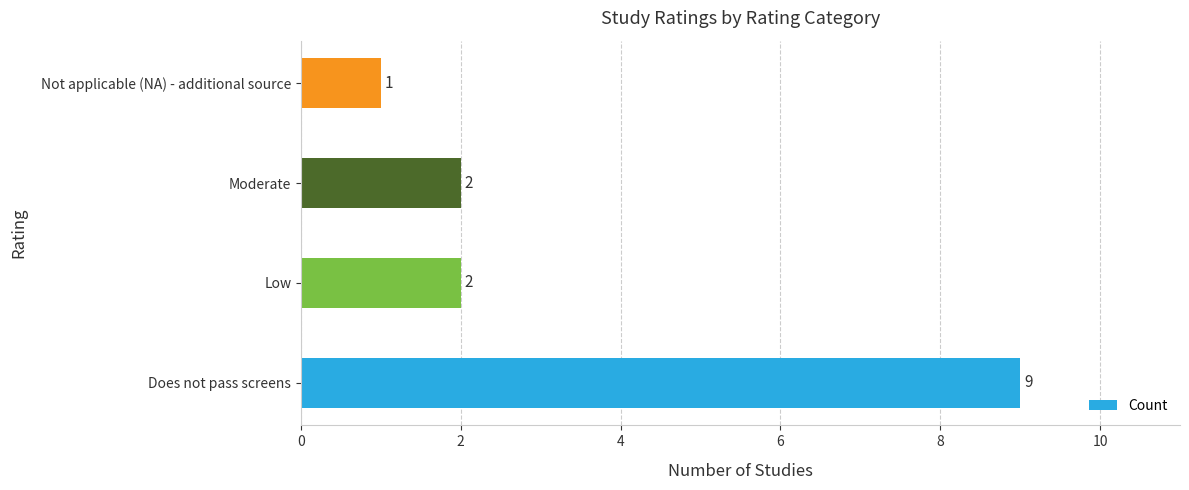

Reading bottom to top, what are all the values shown in this chart?

9	2	2	1